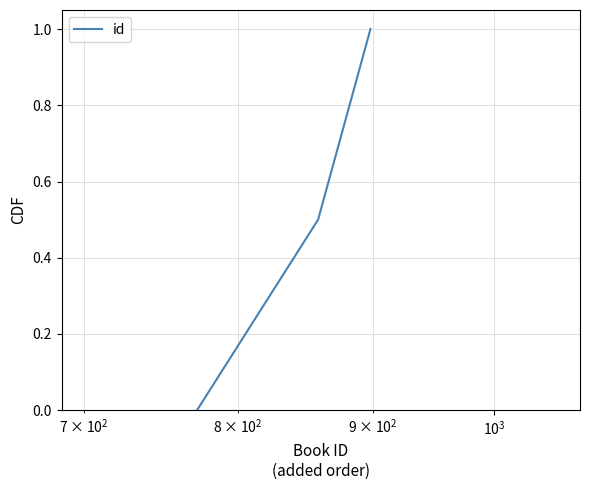

What is the sum of all values?

1.5